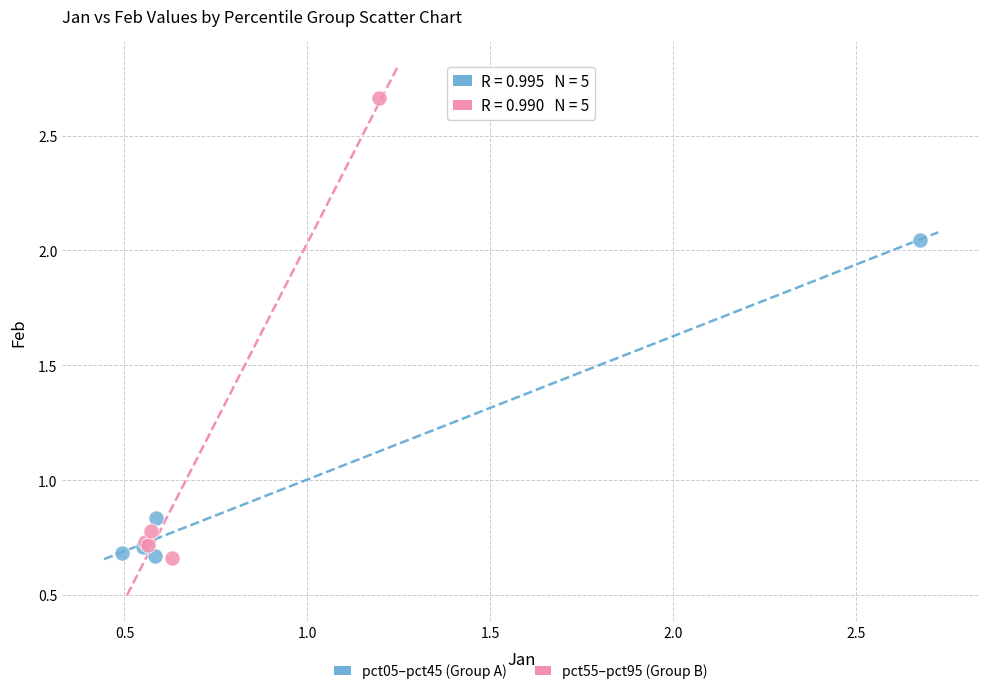

Which series has the largest Y range (max minus min)?

pct55–pct95 (Group B)